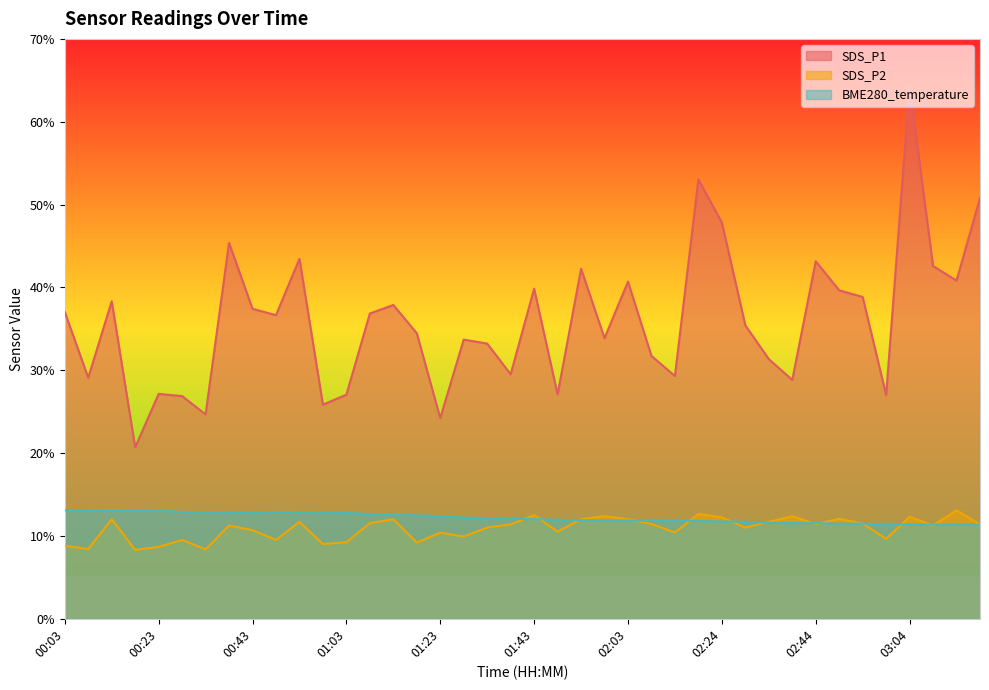

Which series has the largest total across all categories?

SDS_P1